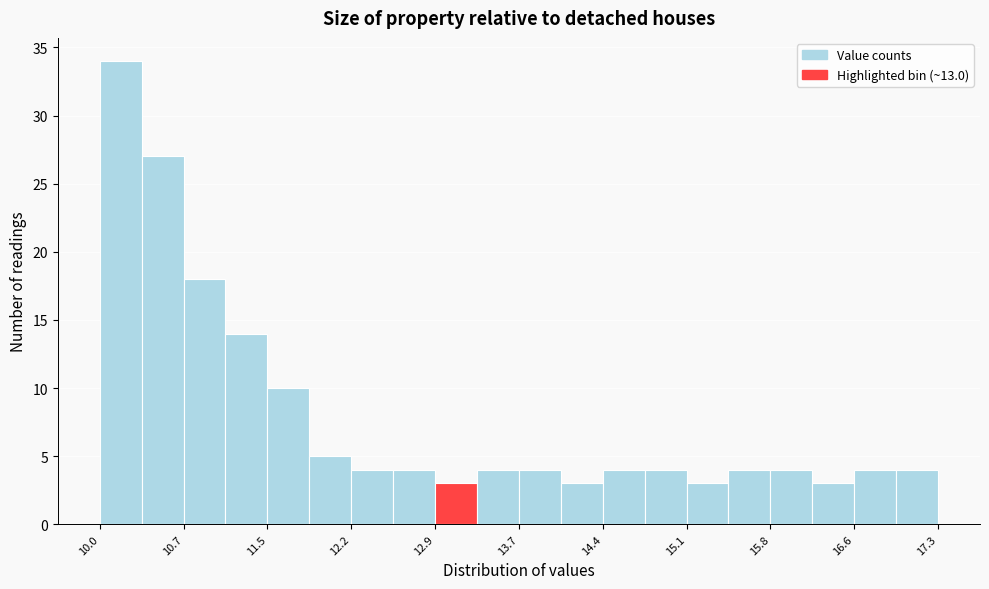

Read against the x-axis, roughly where is the centre of the tallest bar?

10.2